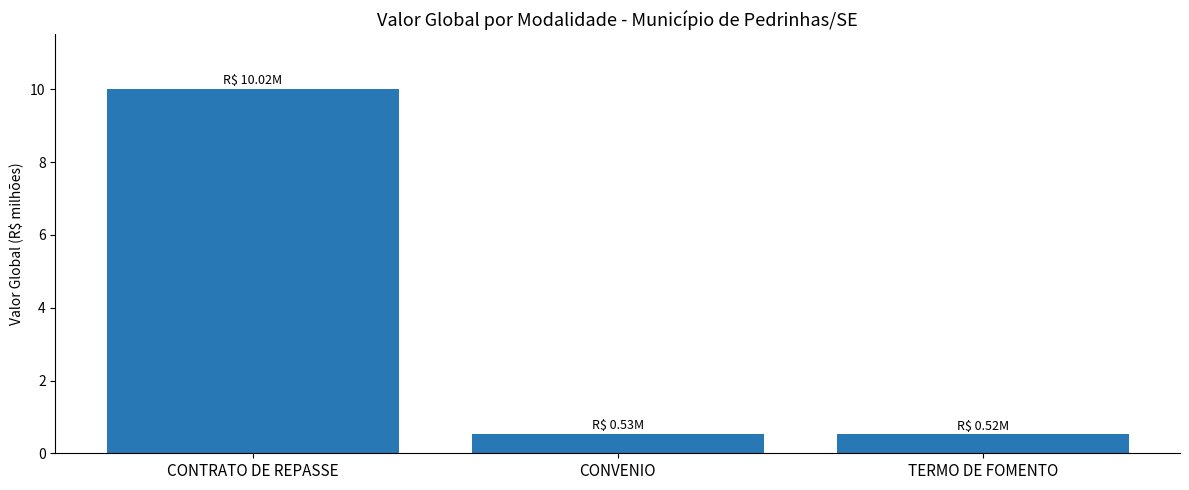

What is the label of the 2nd bar from the right?

CONVENIO